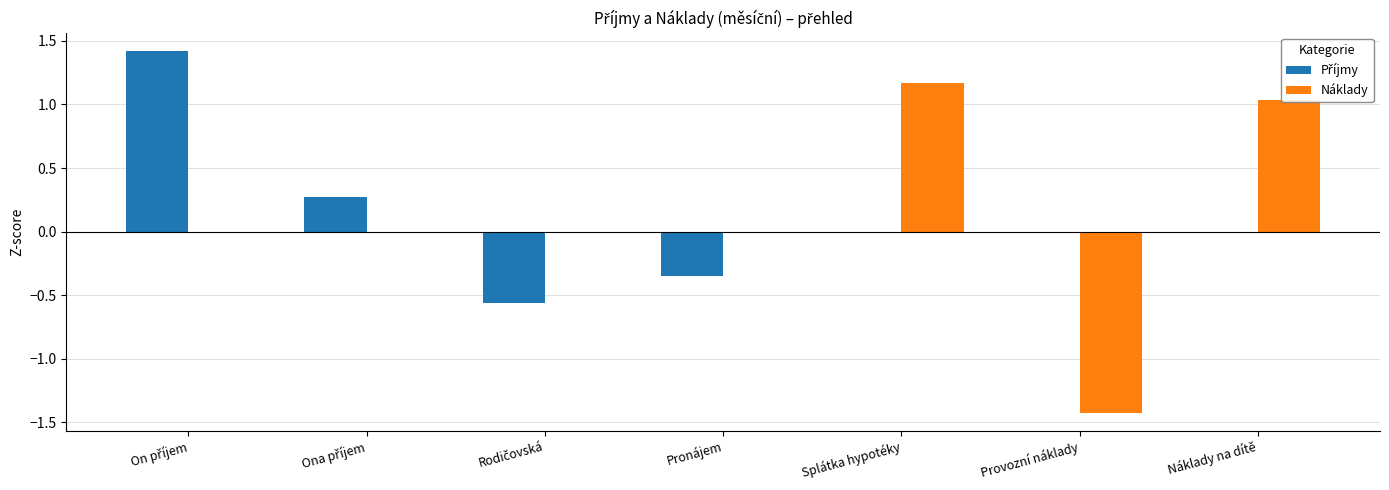

What is the greatest value displayed?

1.4